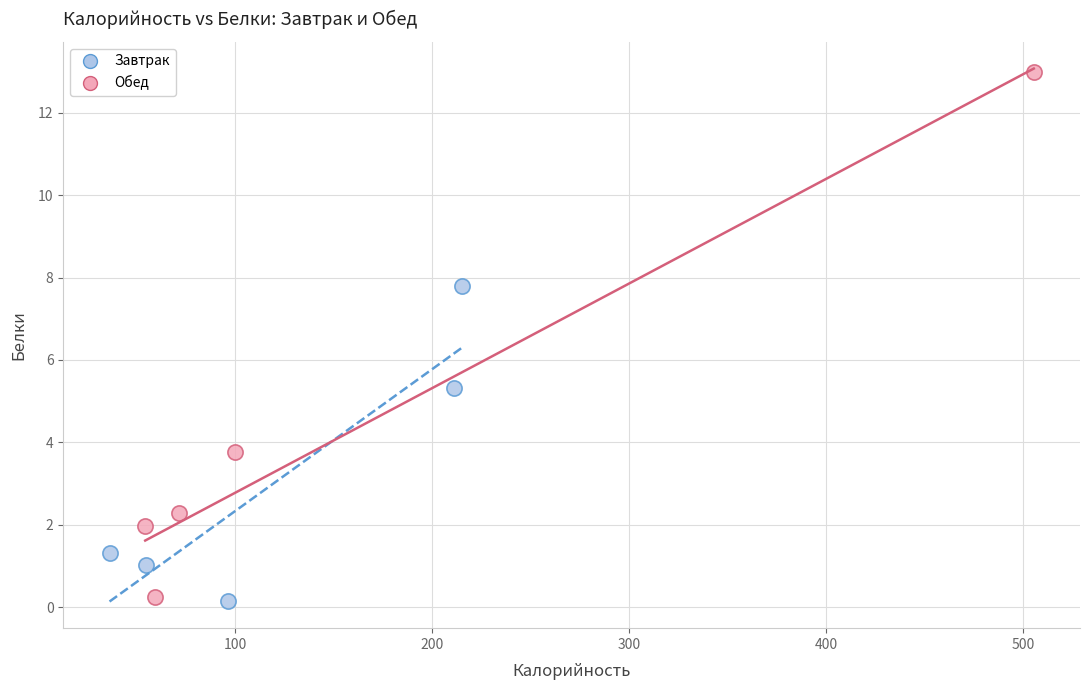

Which series has the widest spread of Y values?

Обед